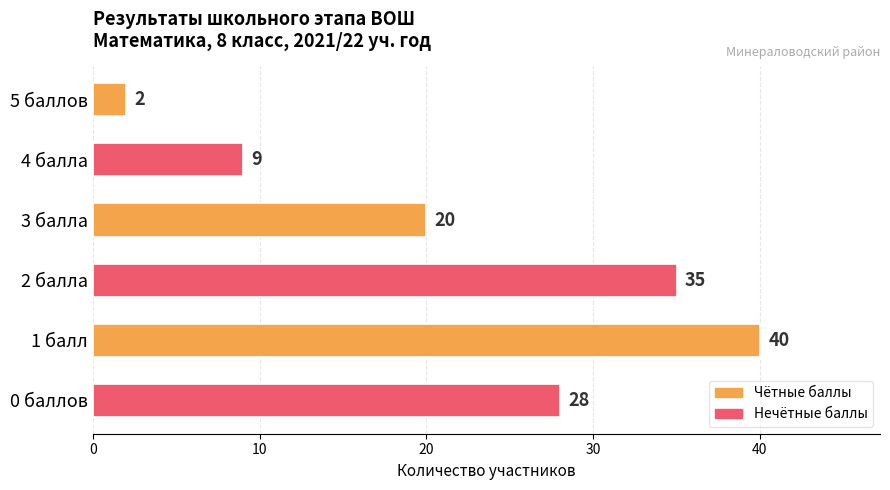

Between 5 баллов and 0 баллов, which is larger?

0 баллов